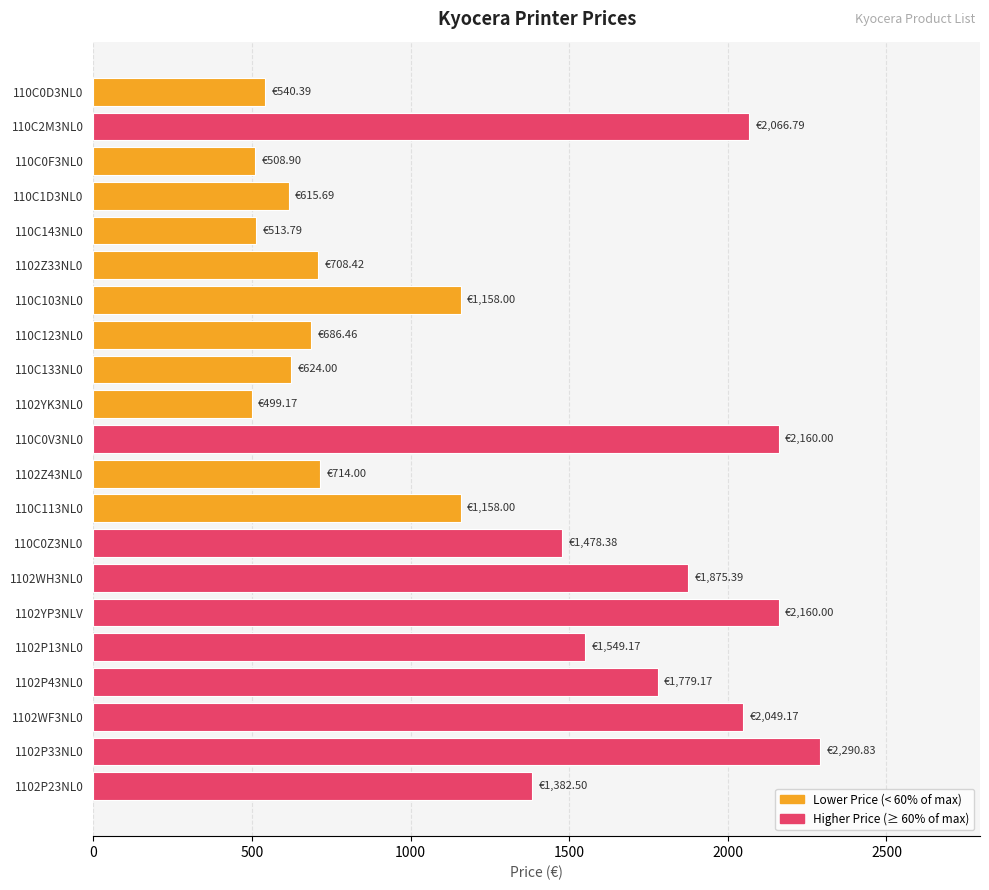

What is the average value?

1262.8